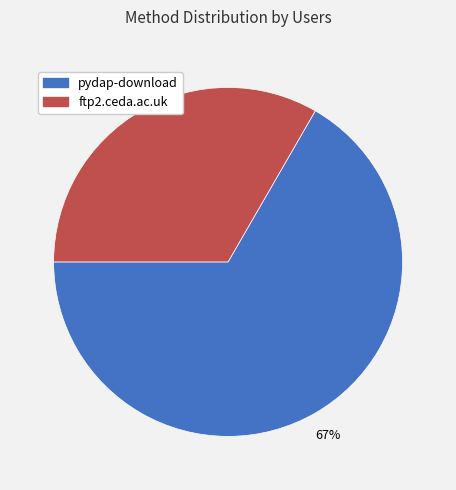

True or false: pydap-download accounts for 81% of the total.

False